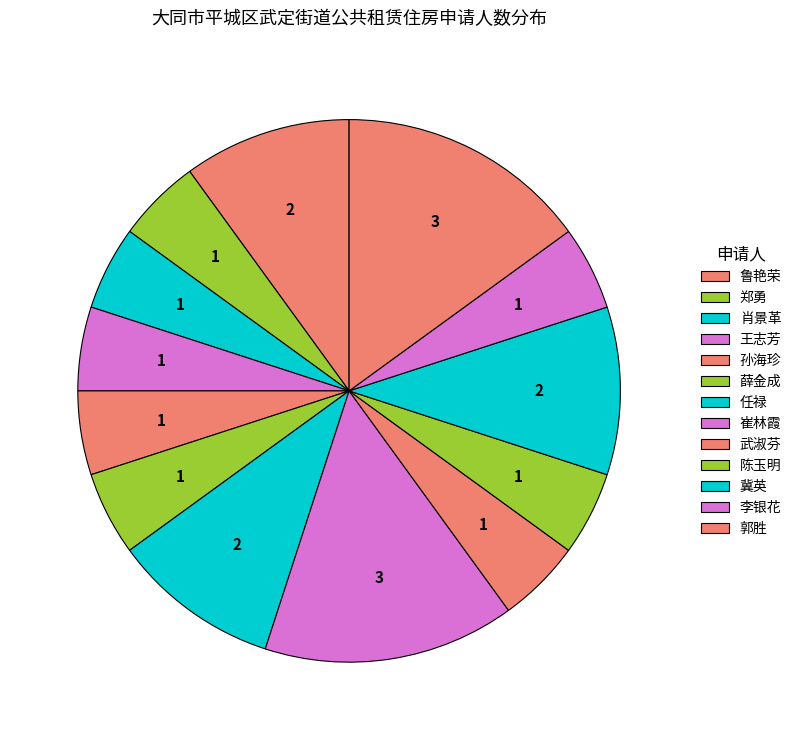

Does 郑勇 represent more than half of the total?

No